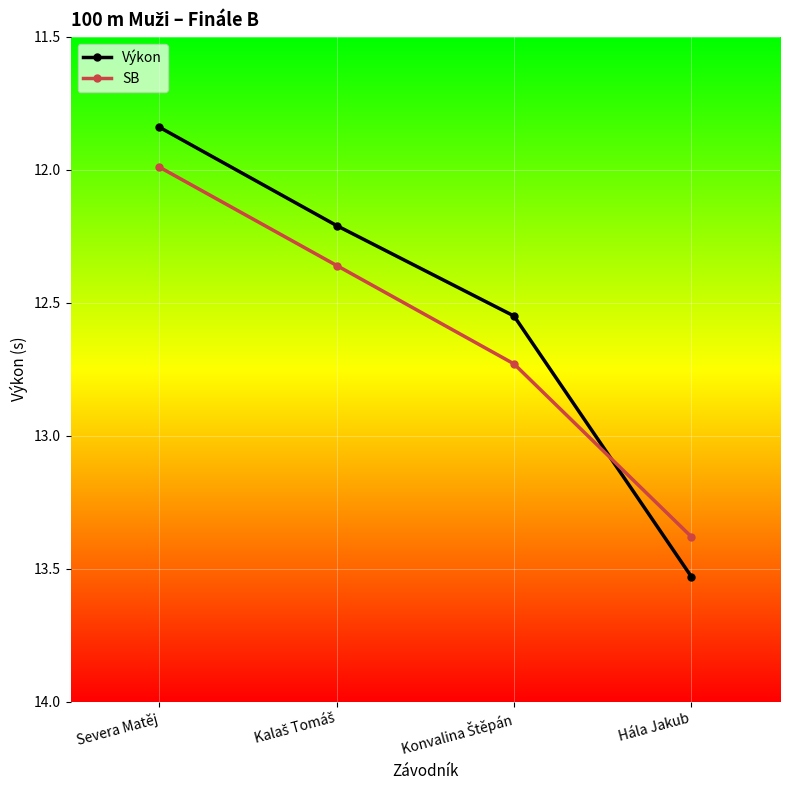

List the series in order of their peak value, highest first.

Výkon, SB